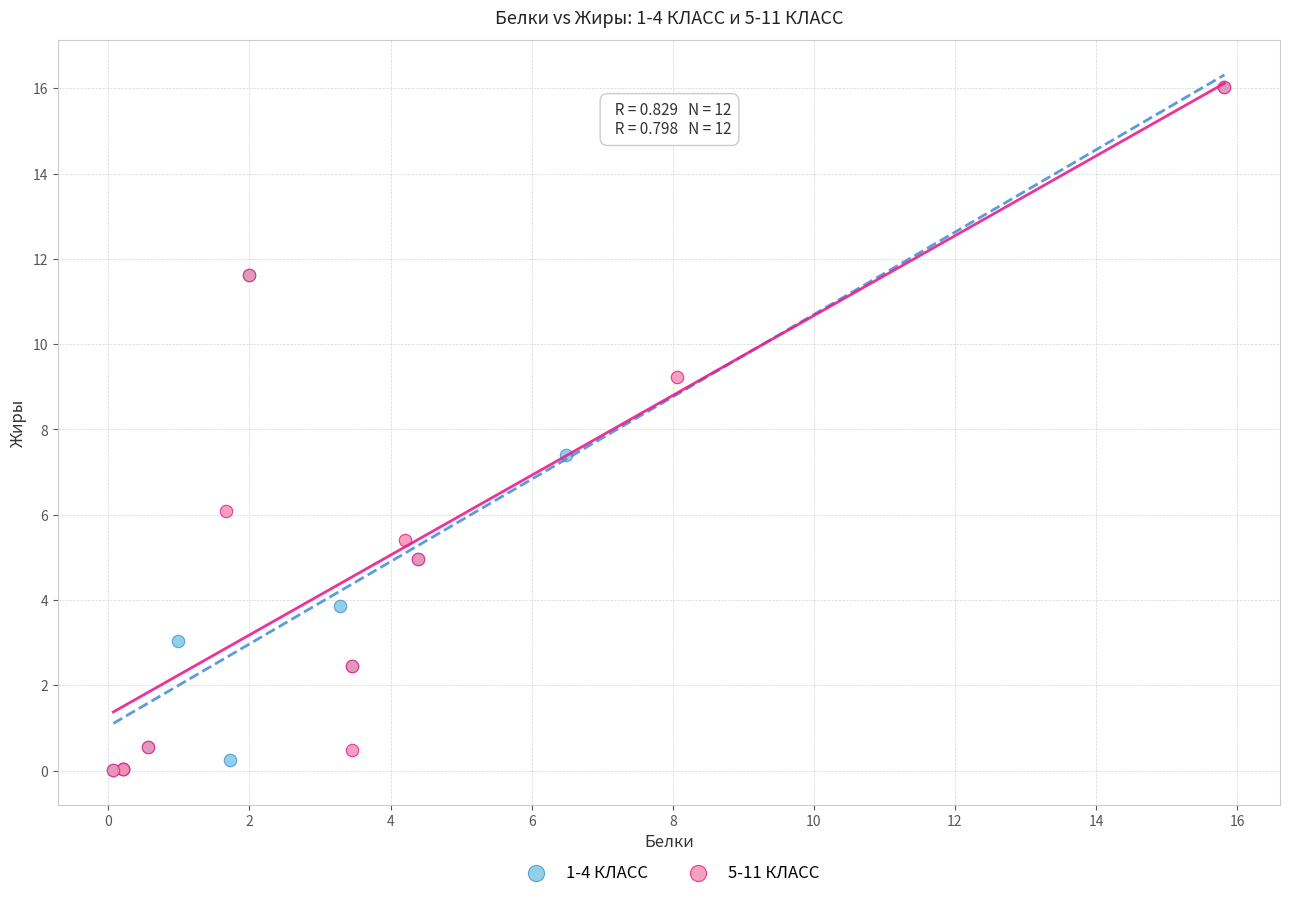

What are all the series names shown in the legend?

1-4 КЛАСС, 5-11 КЛАСС